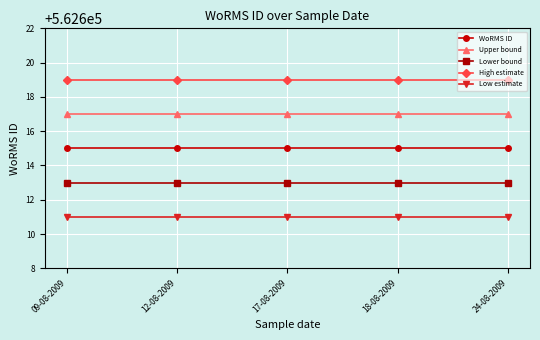

What is the minimum value for Upper bound?

562617